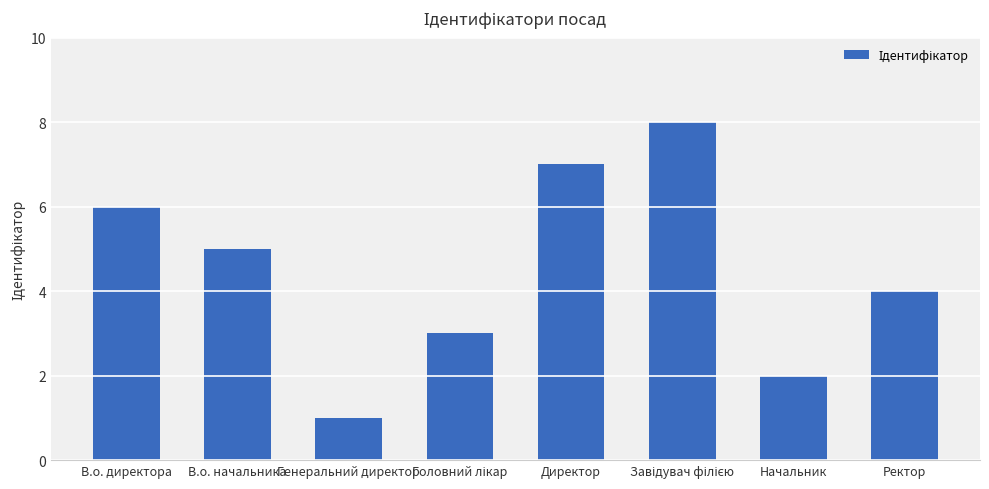

What is the label of the 1st bar from the right?

Ректор